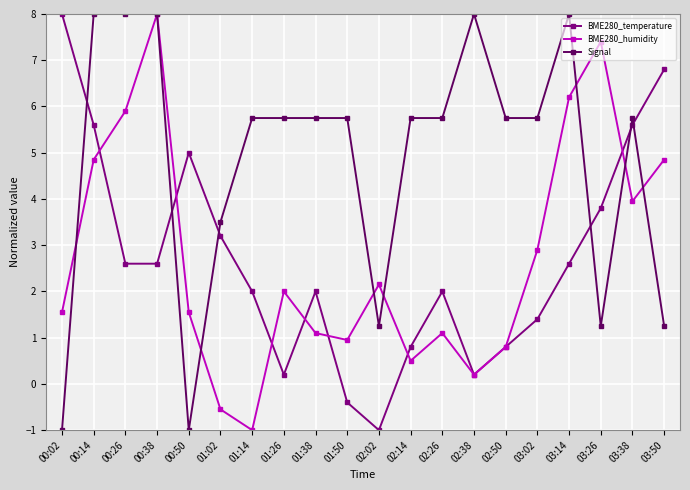

What position from the right is 03:50?

1